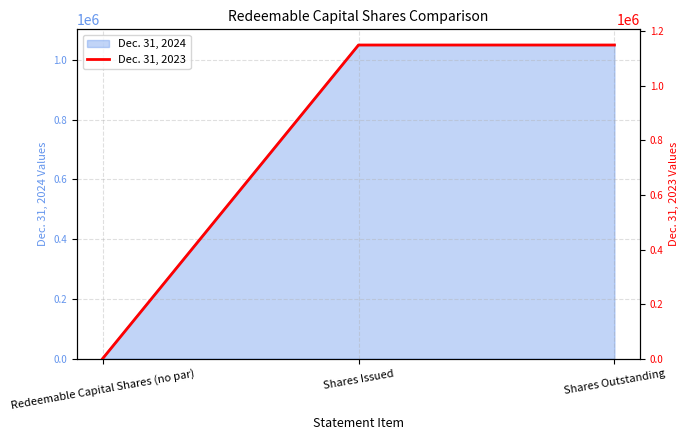

Rank the categories by value from lowest to highest.

Redeemable Capital Shares (no par), Shares Issued, Shares Outstanding